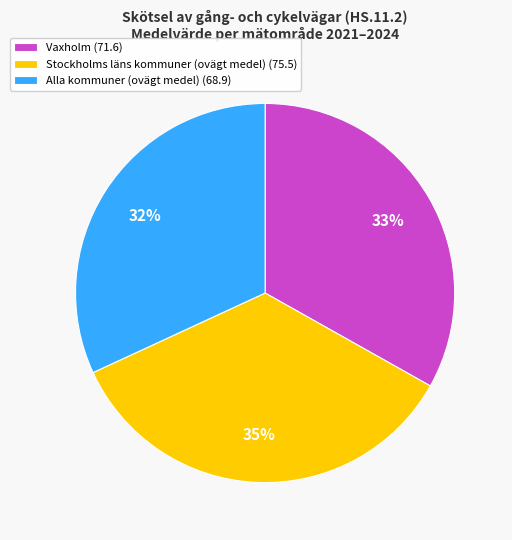

Do Alla kommuner (ovägt medel) (68.9) and Stockholms läns kommuner (ovägt medel) (75.5) together represent more than half of the pie?

Yes